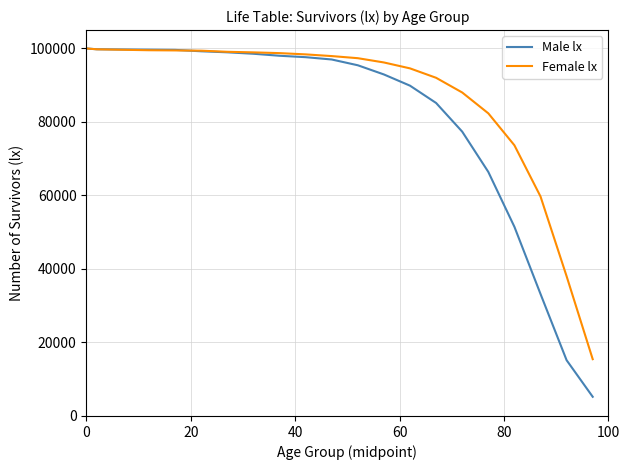

Which series has the widest spread of values?

Male lx